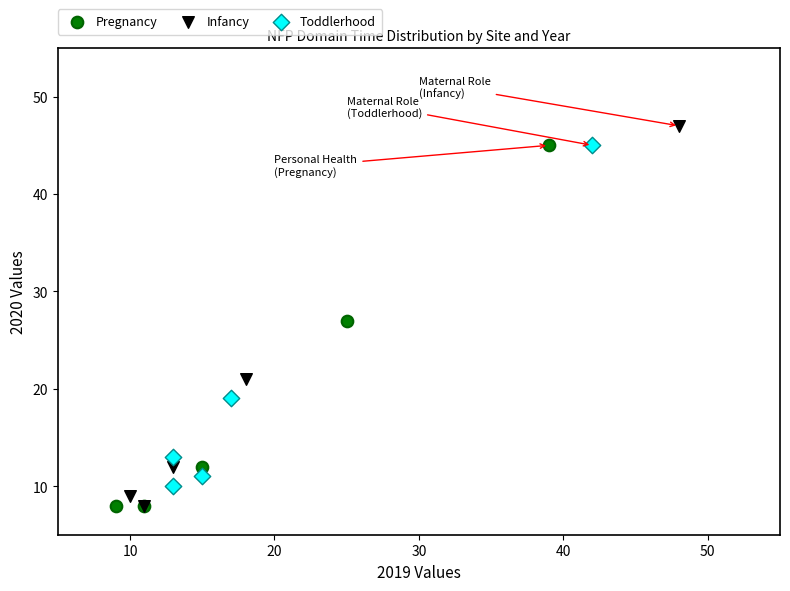

Which series has the widest spread of Y values?

Infancy